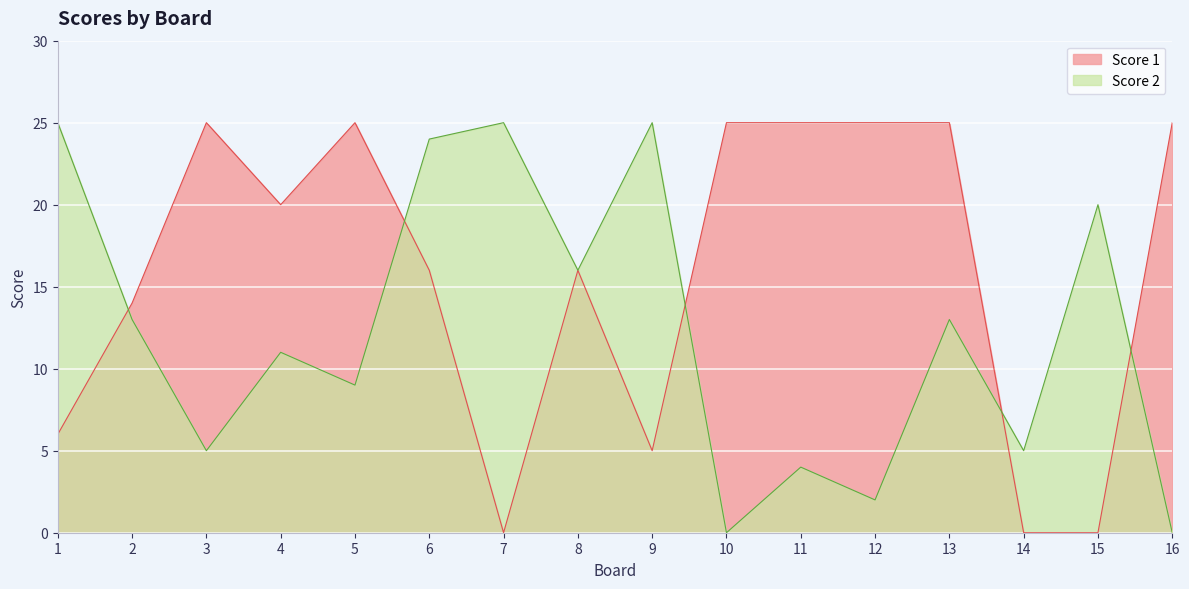

What is the sum of the Score 1 values at 10 and 9?

30